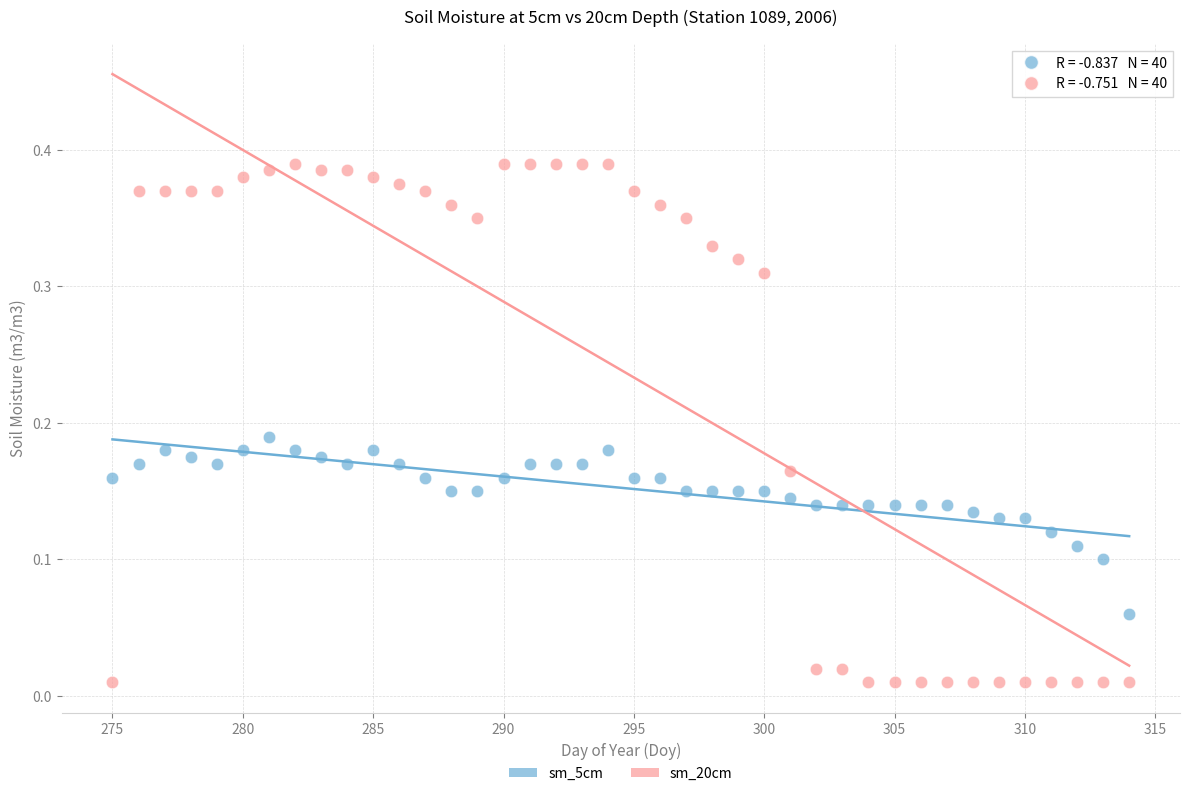

What are all the series names shown in the legend?

sm_5cm, sm_20cm